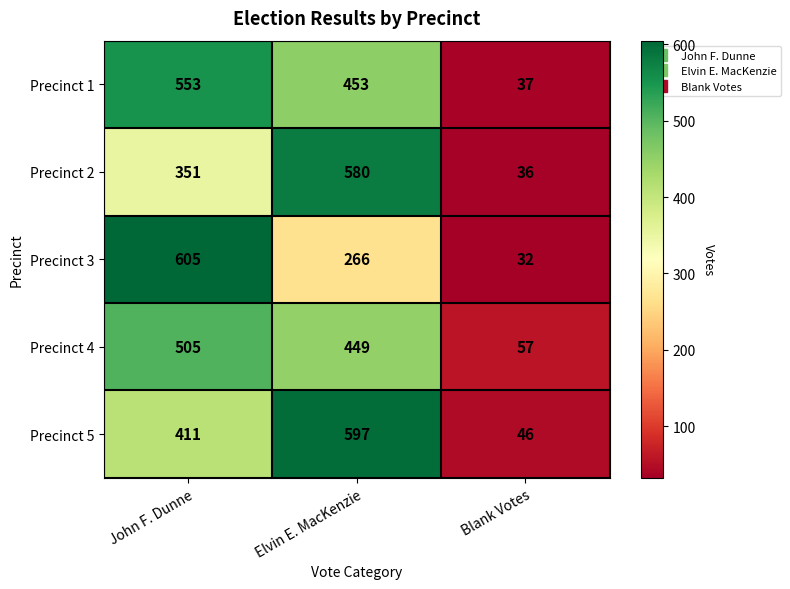

Reading left to right, what are all the values shown in this chart?

Precinct 1: 553	453	37
Precinct 2: 351	580	36
Precinct 3: 605	266	32
Precinct 4: 505	449	57
Precinct 5: 411	597	46